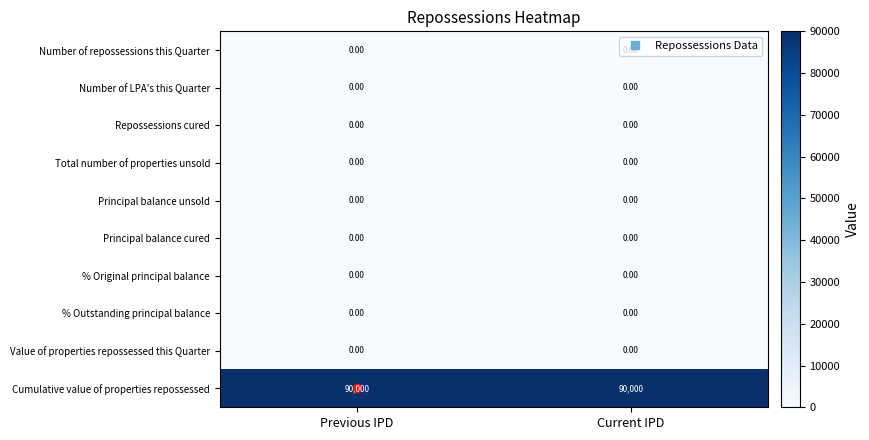

Is the value of Cumulative value of properties repossessed at Previous IPD greater than the value of Number of LPA's this Quarter at Current IPD?

Yes